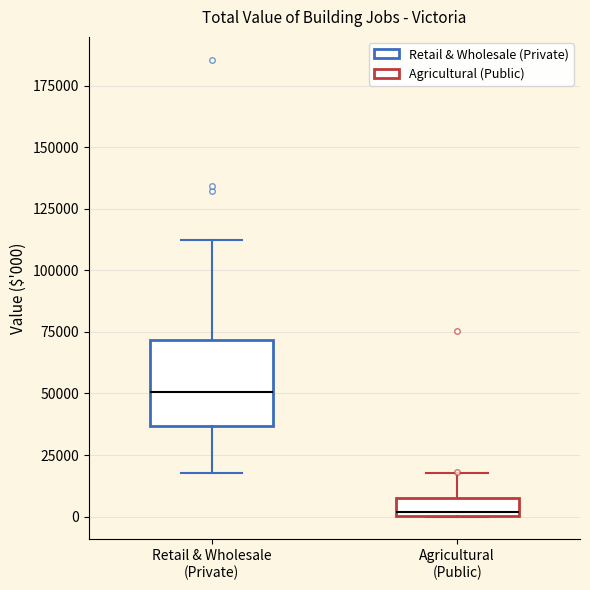

Which box has the lowest median line?

Agricultural (Public)